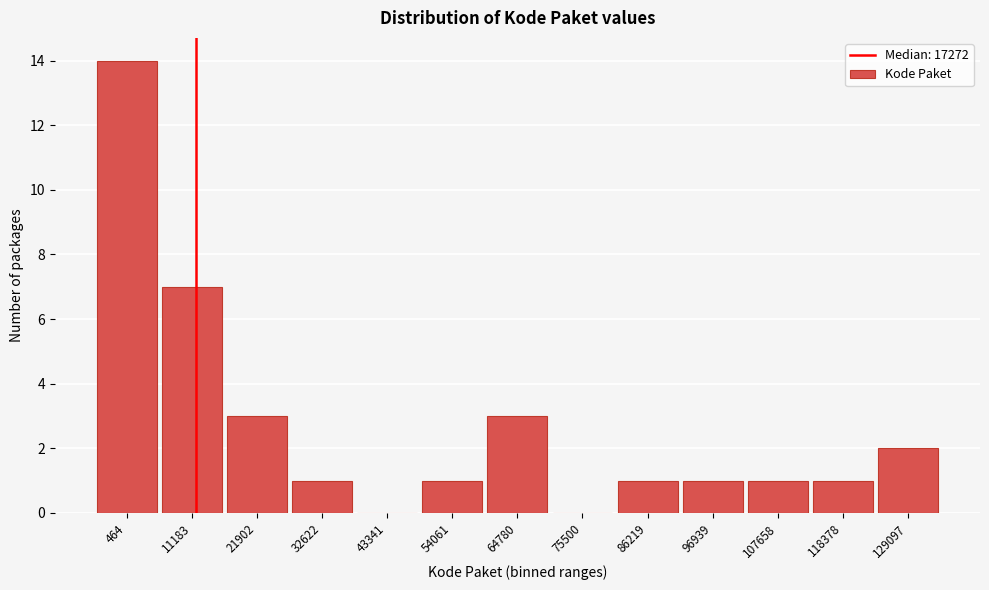

Reading left to right, list all the values displayed in this chart.

464=14	11183=7	21902=3	32622=1	43341=0	54061=1	64780=3	75500=0	86219=1	96939=1	107658=1	118378=1	129097=2